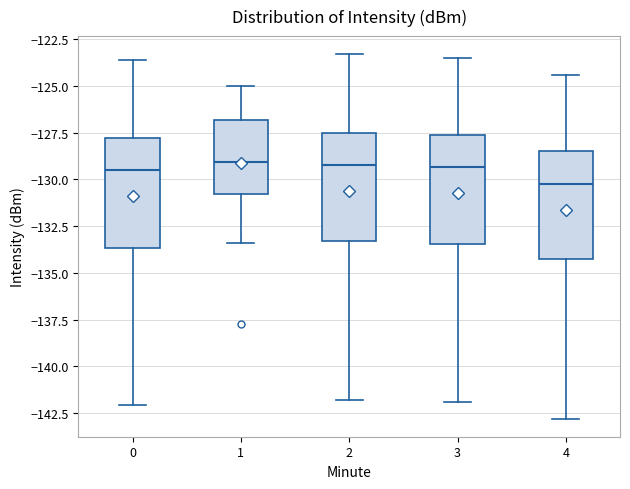

Reading left to right, transcribe this box plot: for each box, give where its median line is, the range the box spans, and where its two whiskers end, as read against the y-axis. The values are not printed on the chart, so give them approximately, as read against the axis.

0: median -129.5, box -133.5 to -128.0, whiskers -142.0 to -123.5
1: median -129.0, box -131.0 to -127.0, whiskers -133.5 to -125.0
2: median -129.0, box -133.5 to -127.5, whiskers -142.0 to -123.5
3: median -129.5, box -133.5 to -127.5, whiskers -142.0 to -123.5
4: median -130.0, box -134.5 to -128.5, whiskers -143.0 to -124.5